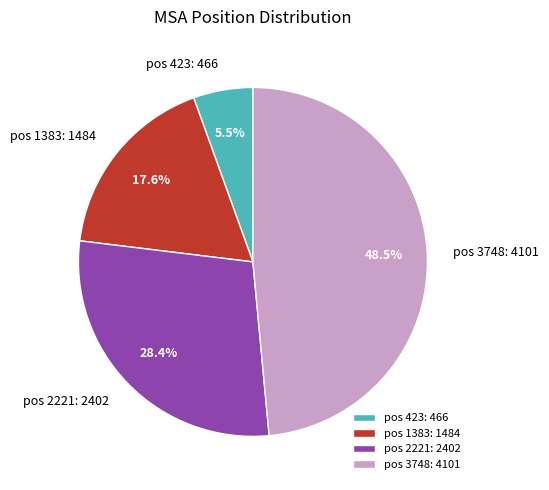

To the nearest percent, what percentage of the pie is pos 1383?

18%